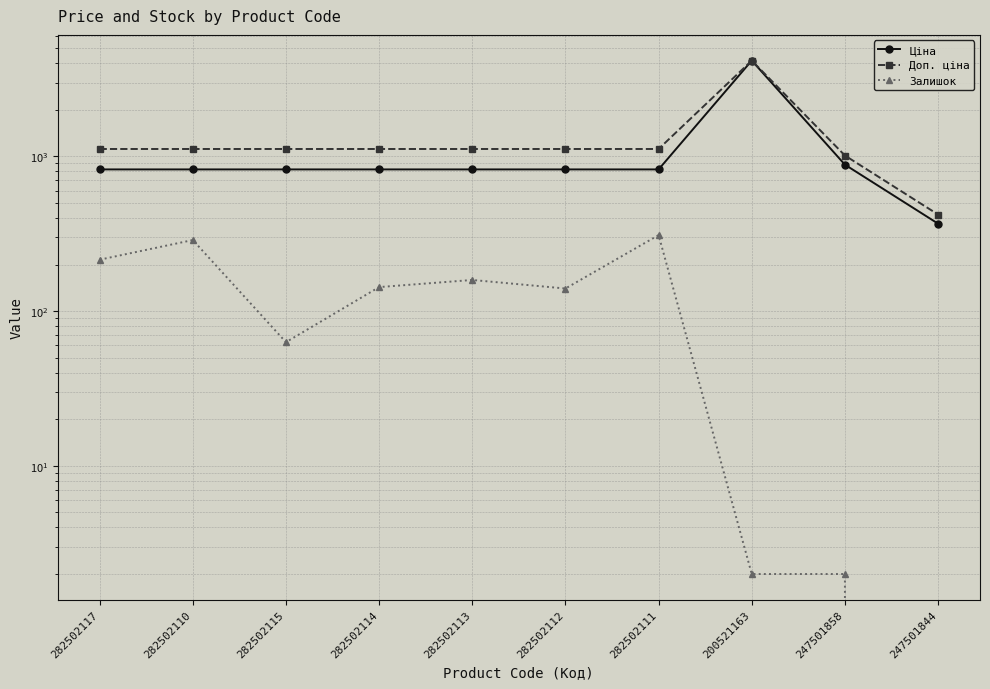

What is the difference between the highest and lowest values at 247501858?

1011.2